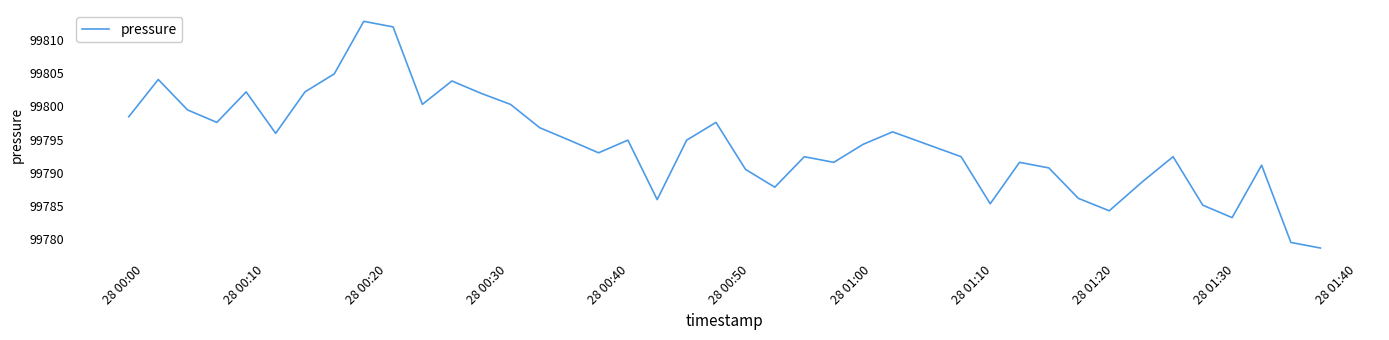

What is the maximum value shown in the chart?

99812.8